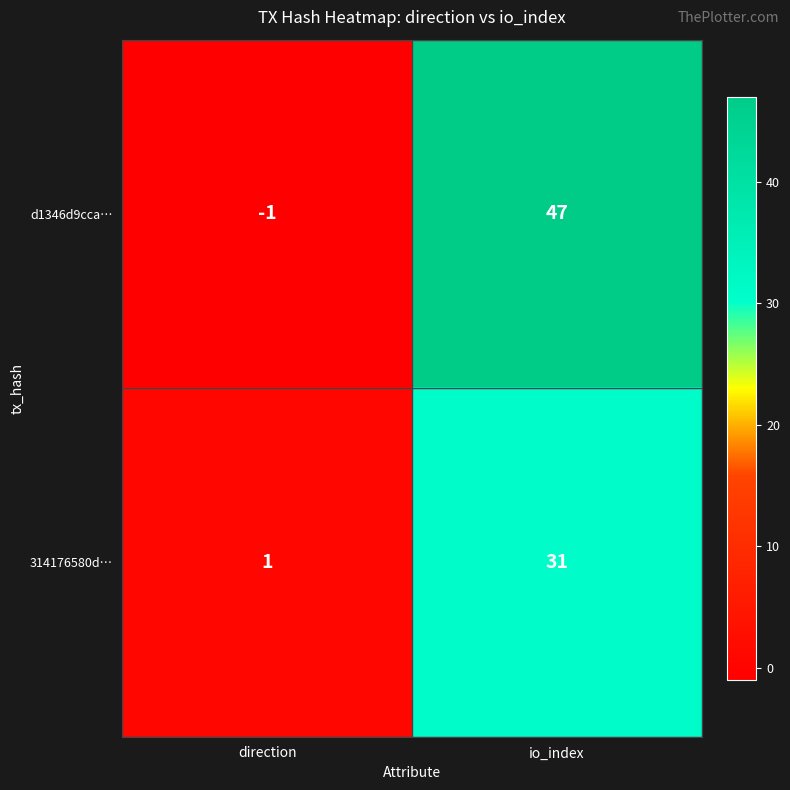

Reading right to left, transcribe all the data shown in this chart.

d1346d9cca…: io_index=47	direction=-1
314176580d…: io_index=31	direction=1